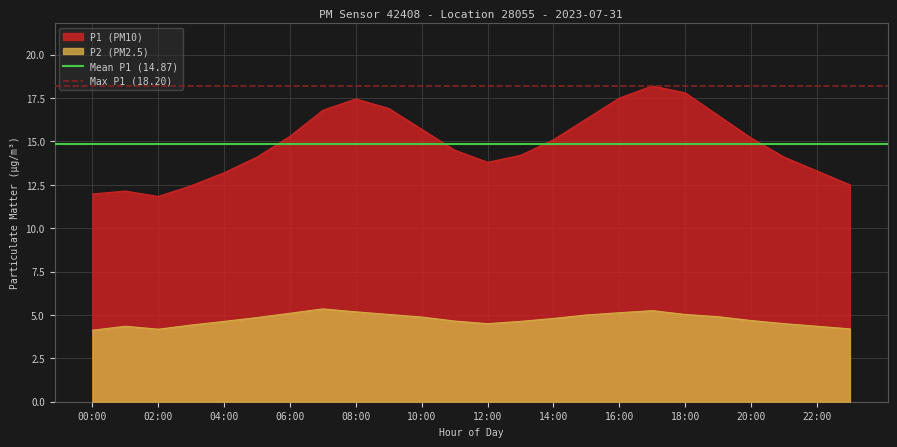

Which category has the lowest value in the Max P1 (18.20) series?

00:00